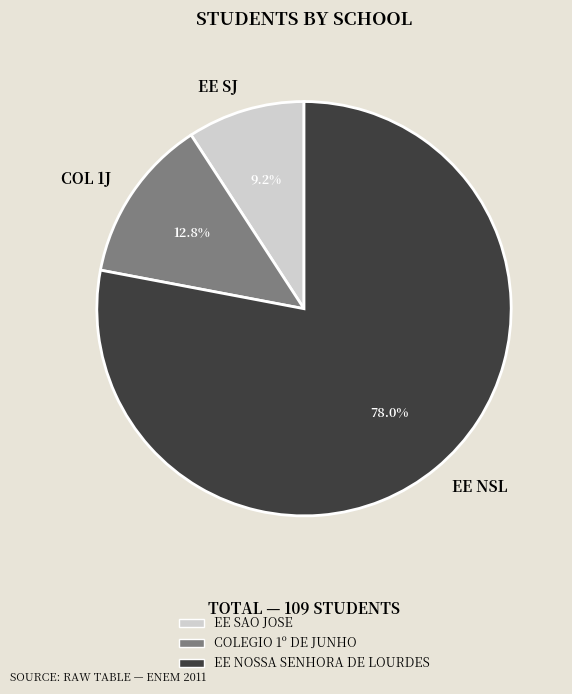

What is the total percentage of COL 1J and EE NSL?

90.8%